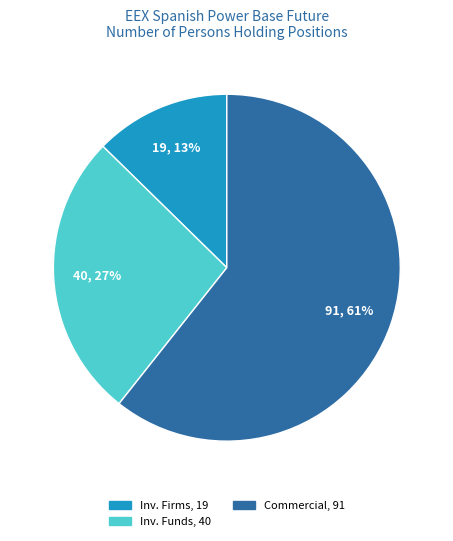

Is there a majority slice in this chart?

Yes